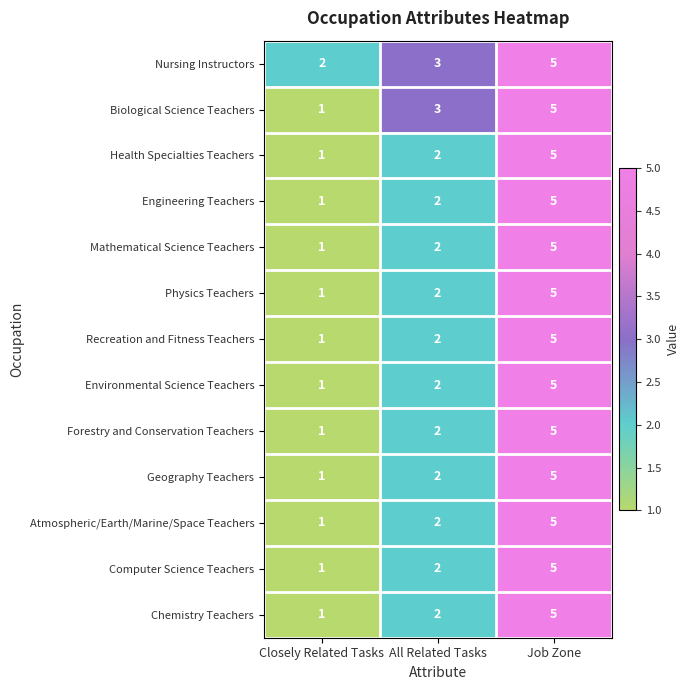

What is the total value across all series at Closely Related Tasks?

14